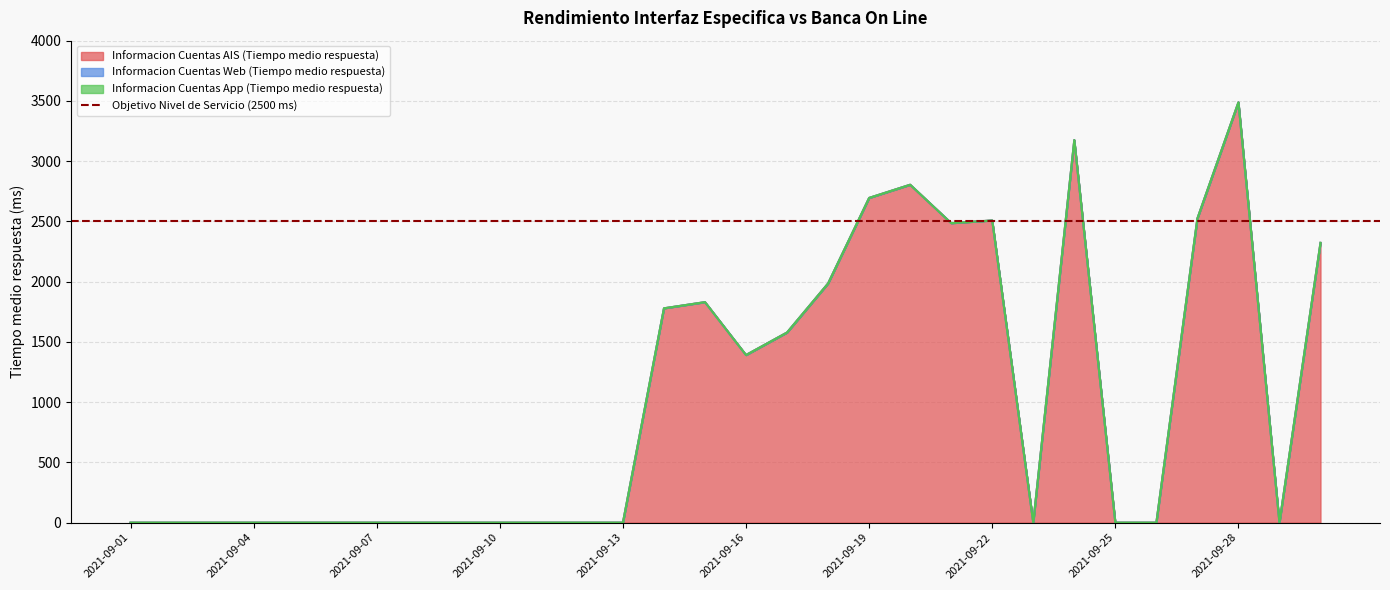

How many series are shown in this chart?

3